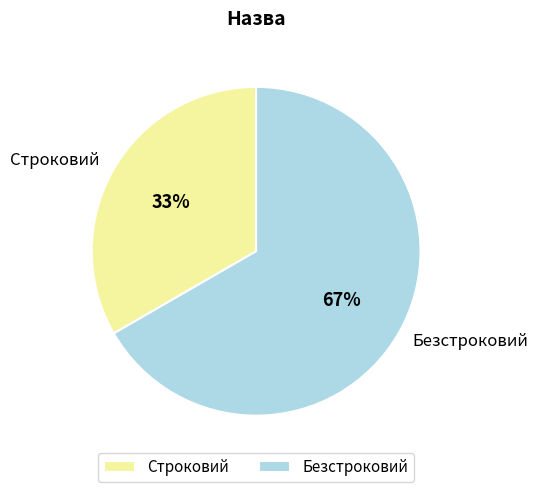

How many slices are in this pie chart?

2